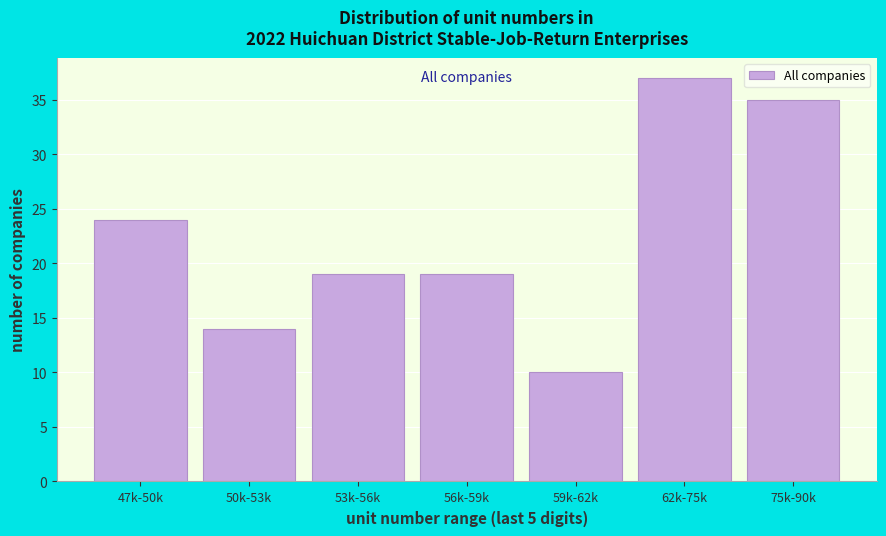

Reading right to left, transcribe all the data shown in this chart.

35	37	10	19	19	14	24